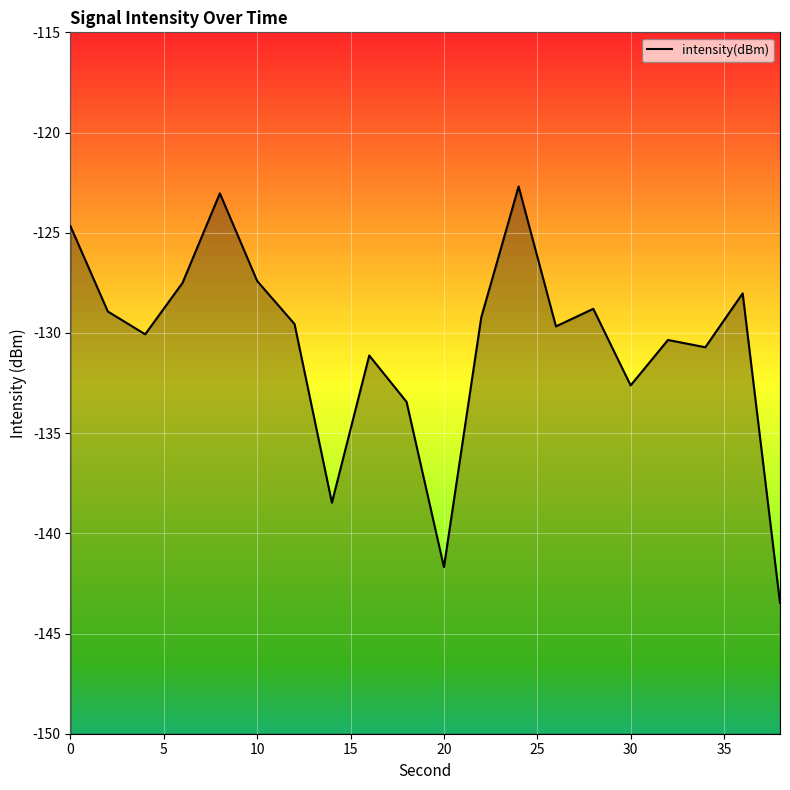

How many lines are shown in the chart?

1